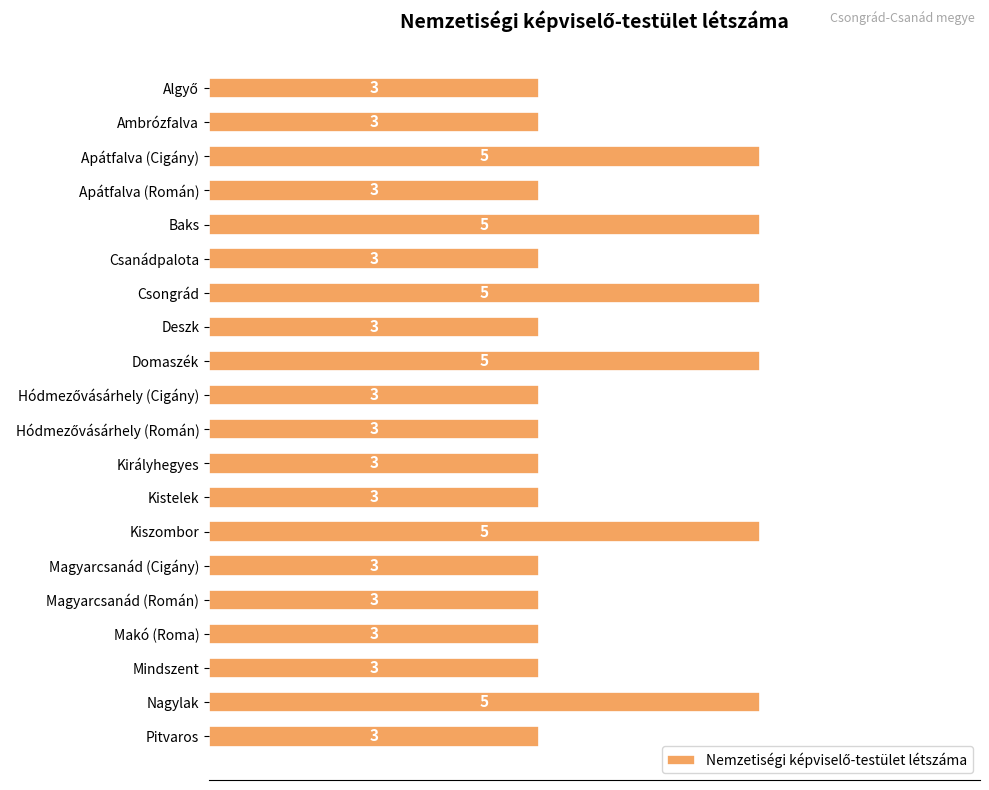

Approximately how many times larger is the value at Makó (Roma) compared to Baks?

0.6